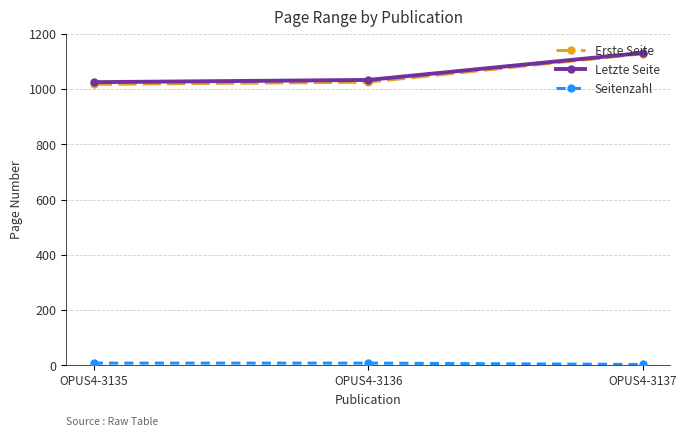

The value of Letzte Seite at OPUS4-3135 is 348. True or false?

False